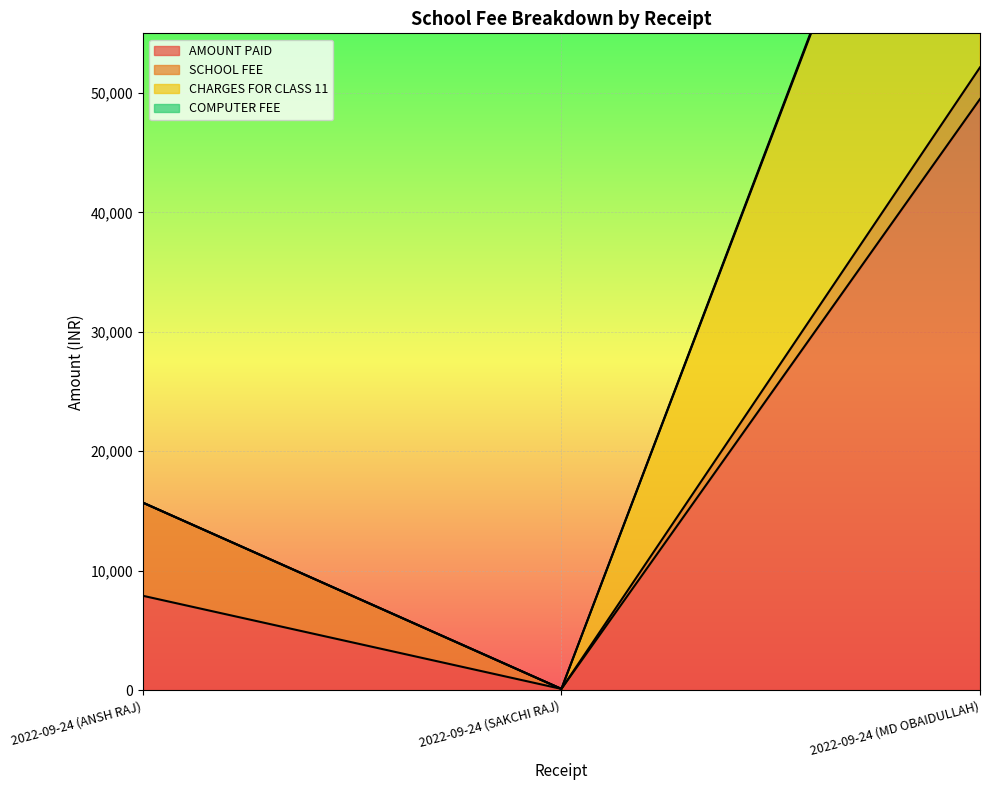

What position from the left is 2022-09-24 (SAKCHI RAJ)?

2